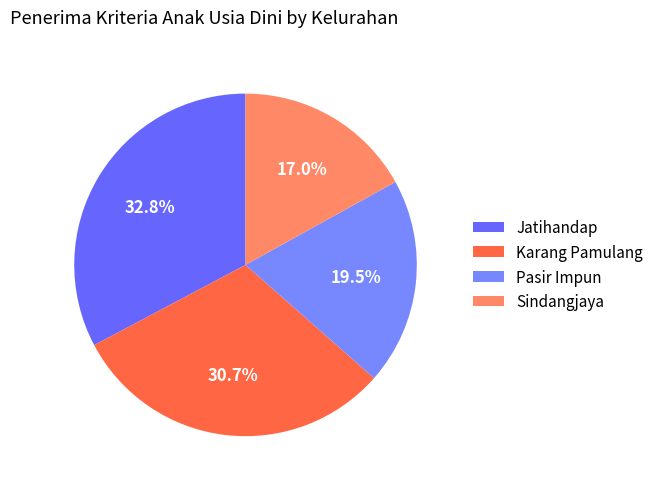

Which category has the biggest portion of the pie?

Jatihandap